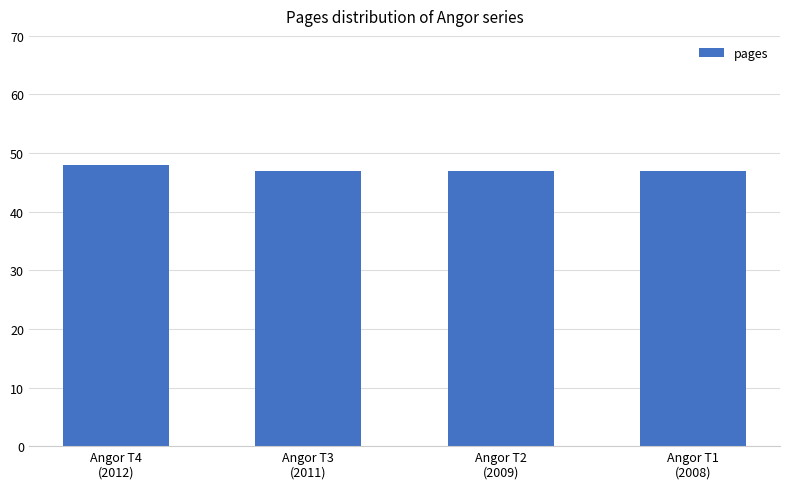

Which has a higher value, Angor T4
(2012) or Angor T1
(2008)?

Angor T4
(2012)